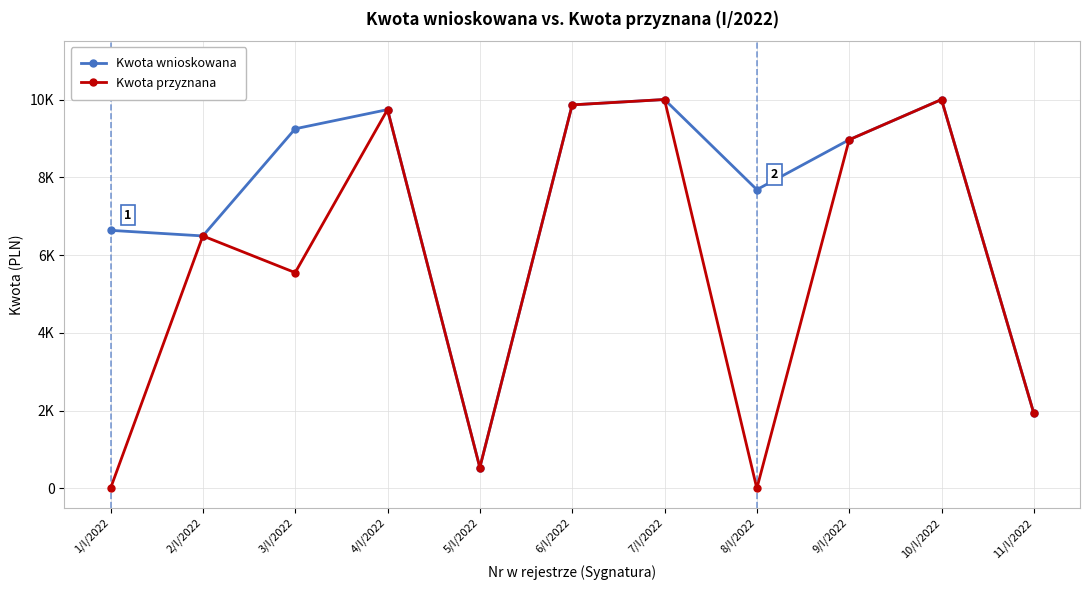

What are all the series names shown in the legend?

Kwota wnioskowana, Kwota przyznana